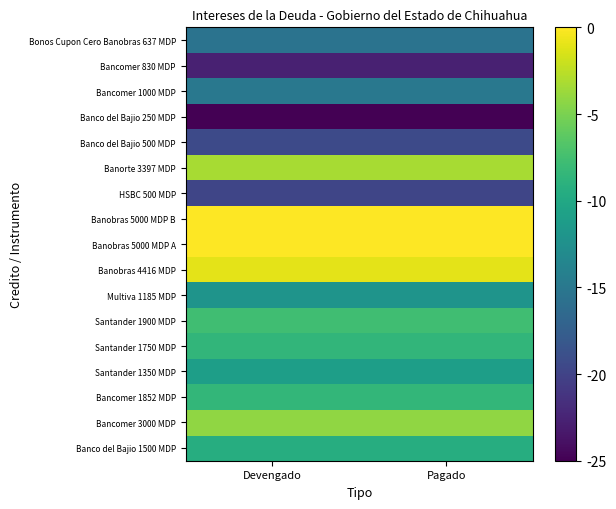

Which label corresponds to the largest value in the chart?

Devengado